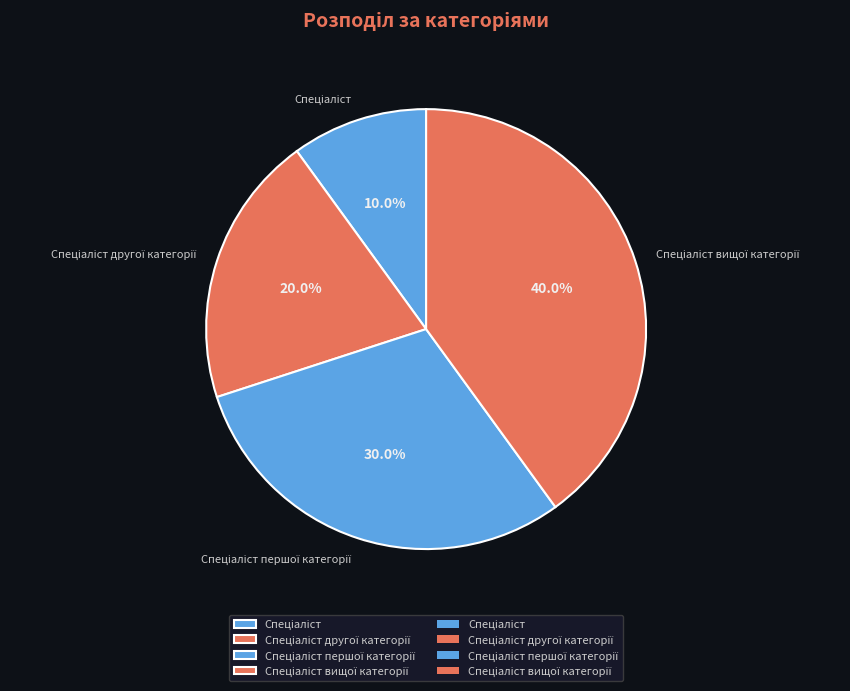

To the nearest percent, what is the difference between the largest and smallest slice percentages?

30%